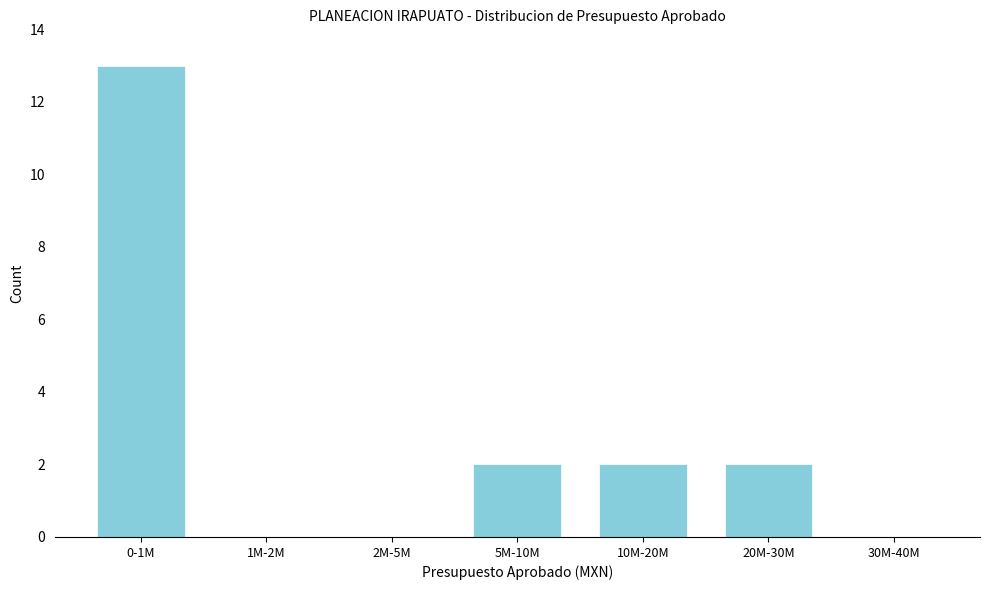

Reading left to right, what are all the values shown in this chart?

0-1M=13	1M-2M=0	2M-5M=0	5M-10M=2	10M-20M=2	20M-30M=2	30M-40M=0